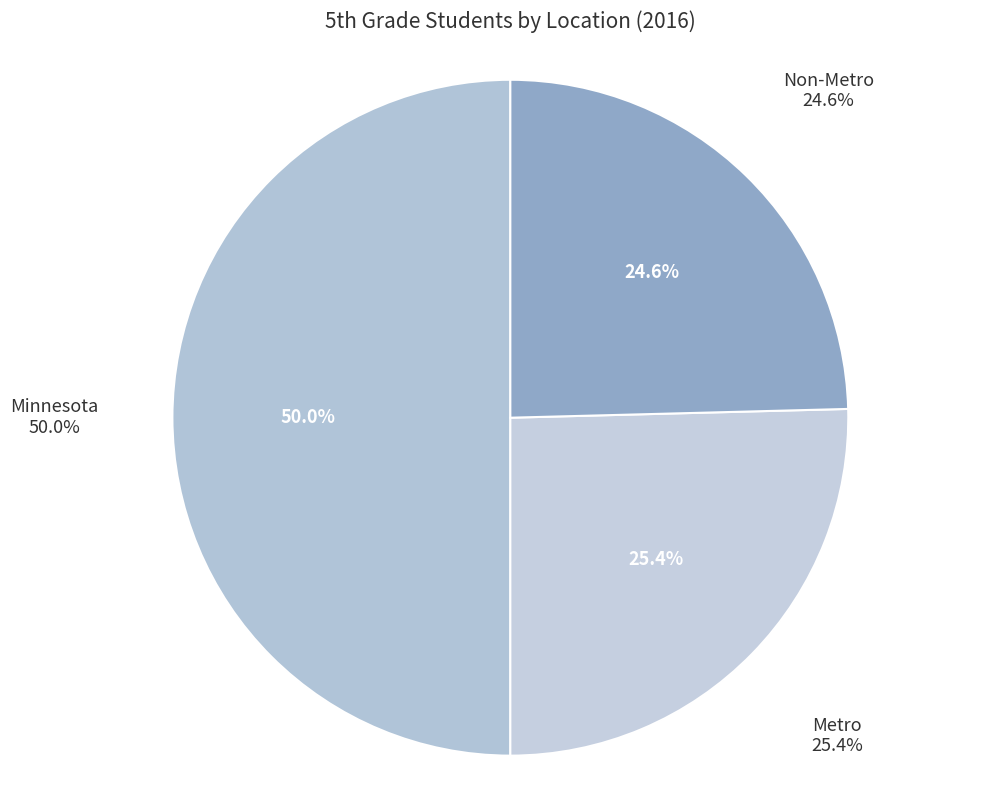

Is Metro the majority of the pie?

No